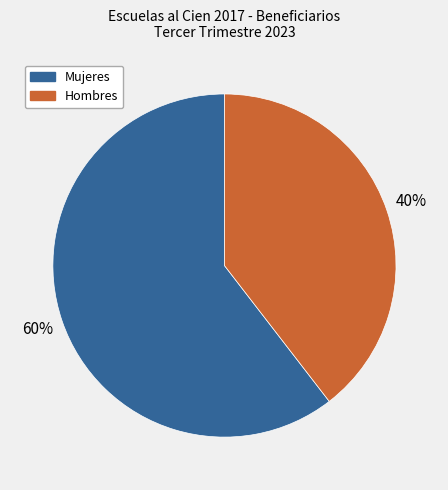

Rank the categories by value from highest to lowest.

Mujeres, Hombres